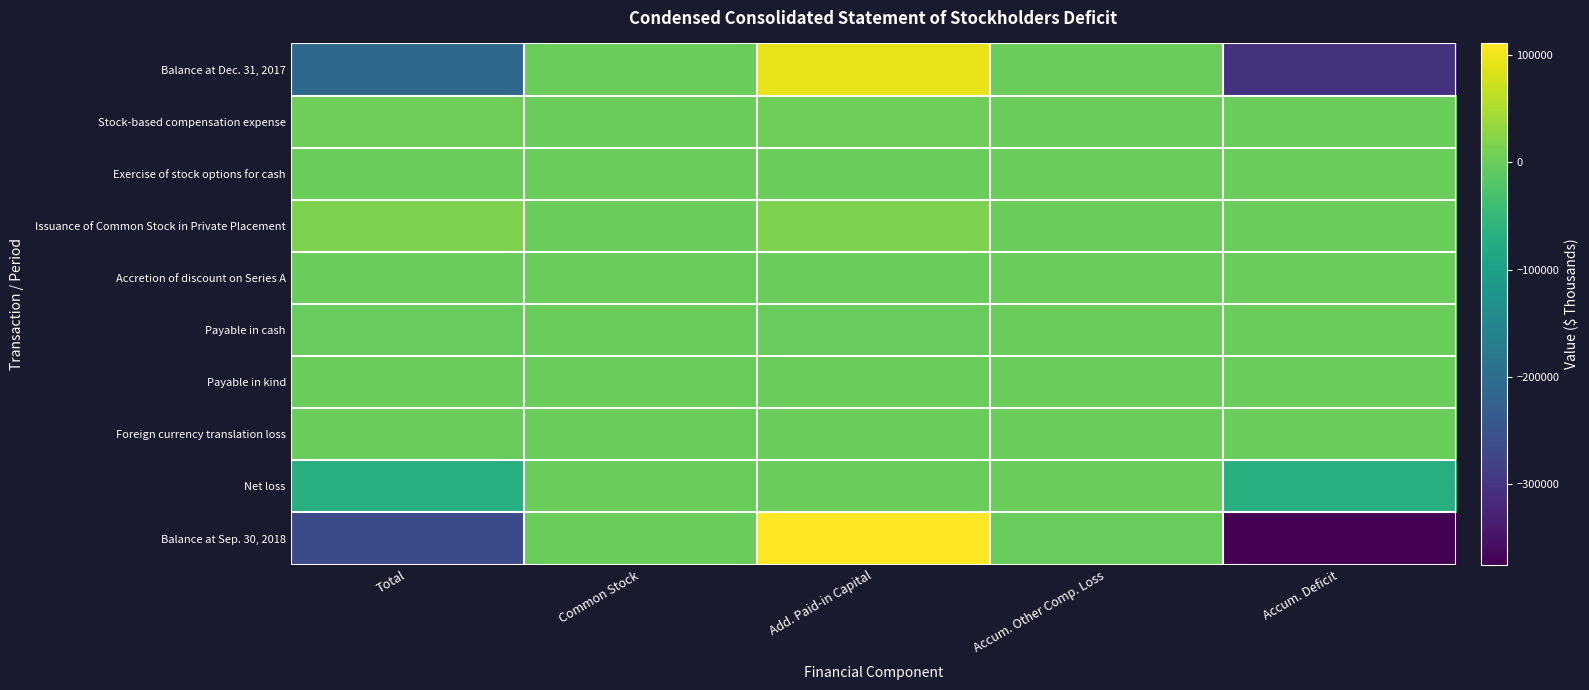

Which series has the largest total across all categories?

Issuance of Common Stock in Private Placement